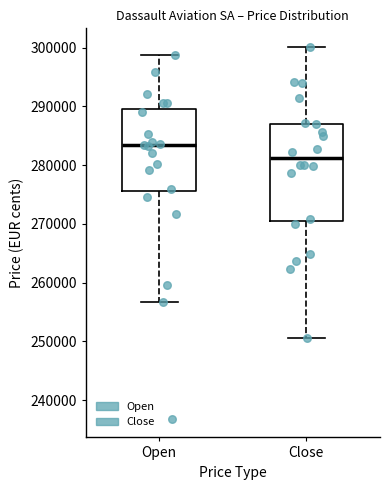

Where is the lower edge of the box for Close on the y-axis? The values are not printed on the chart, so give them approximately, as read against the axis.

271000